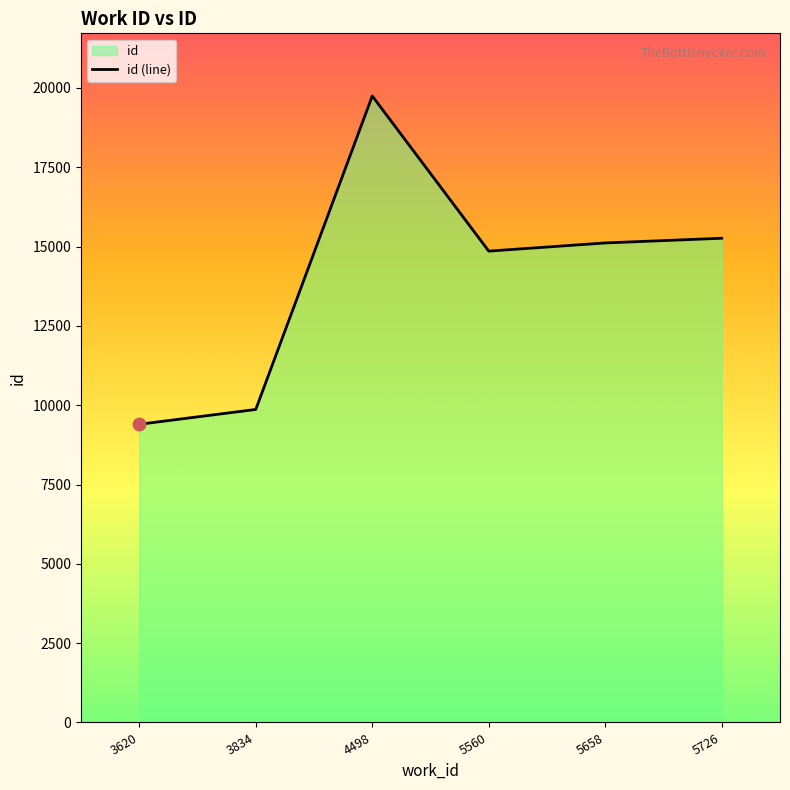

Which has a higher value, 5658 or 5560?

5658